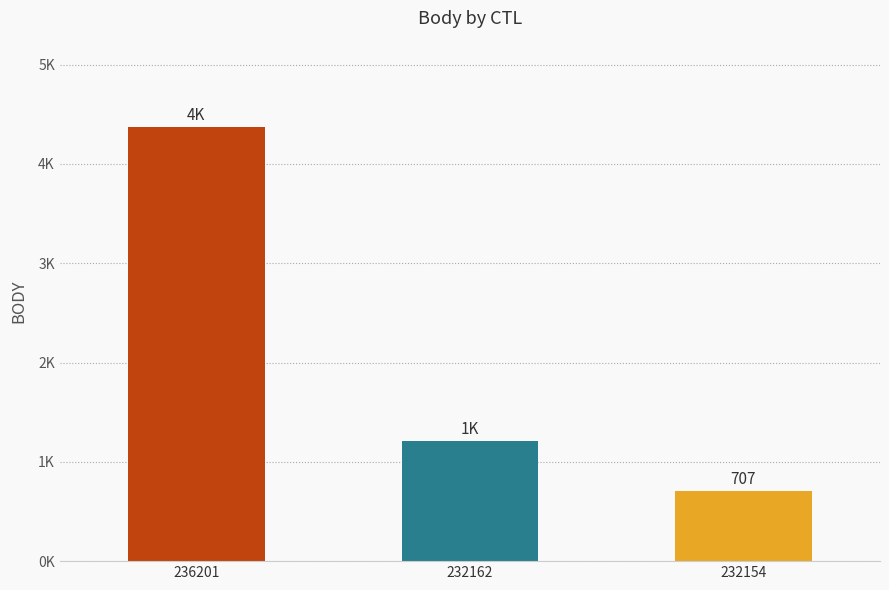

Reading left to right, extract all data points from this chart.

4367	1212	707